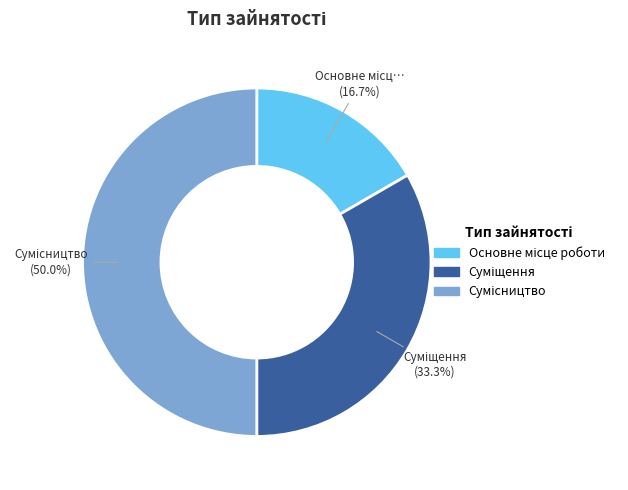

Between Сумісництво and Суміщення, which is larger?

Сумісництво